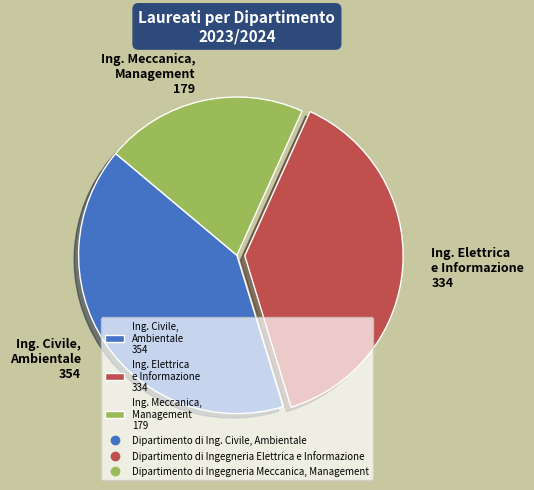

Which category has the smallest portion of the pie?

Ing. Meccanica, Management 179